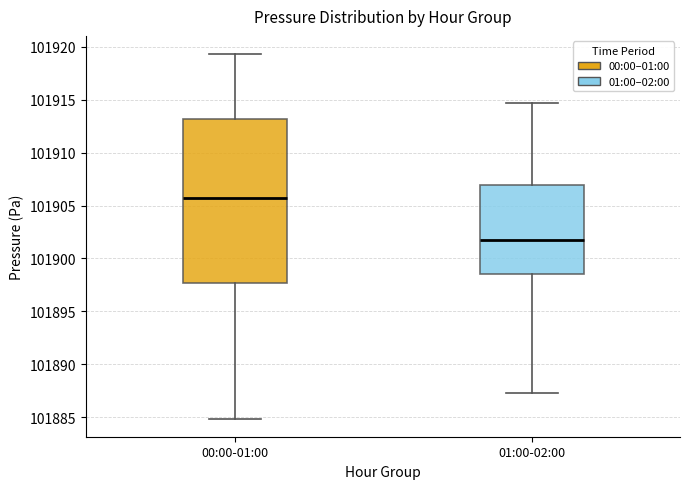

Which box has the highest median line?

00:00-01:00